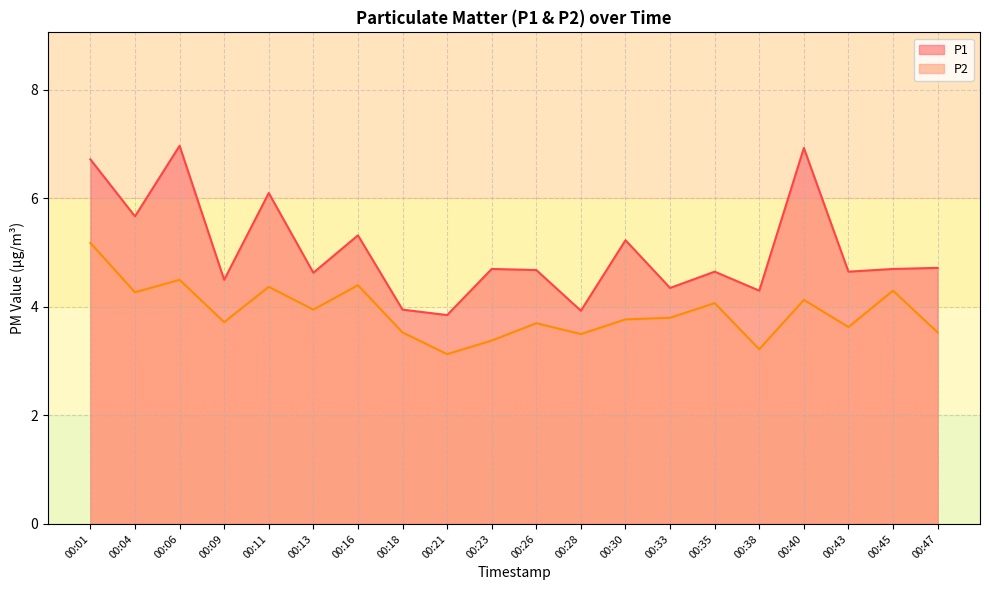

Where is the first local maximum for P1?

00:06